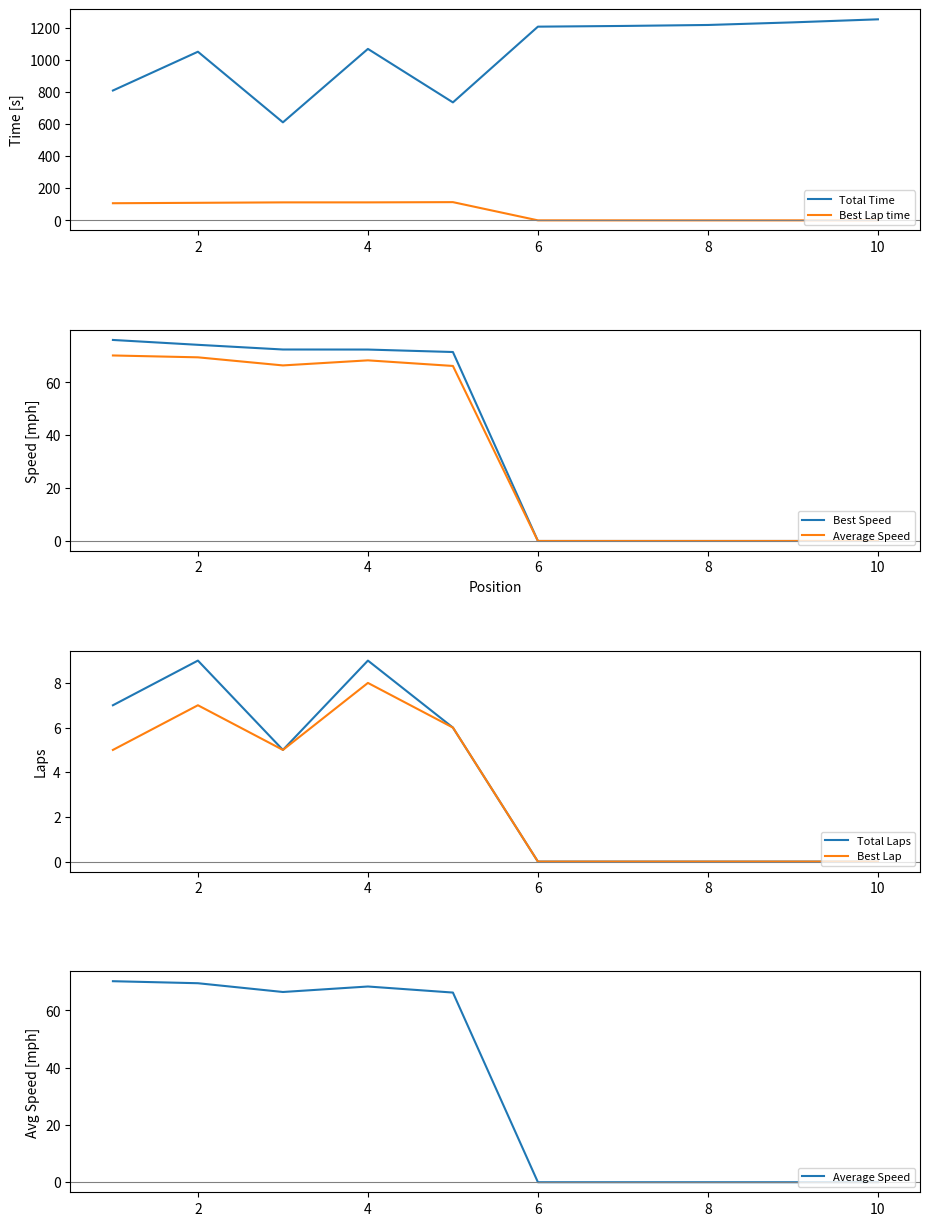

What is the minimum value for Total Time?

610.0